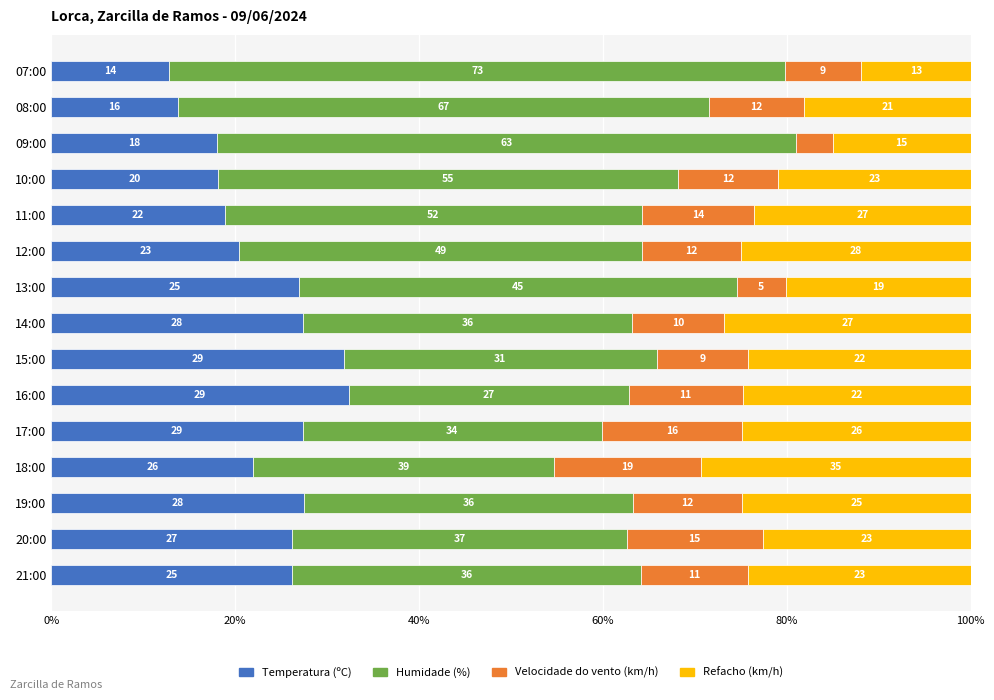

What position from the left is 14:00?

8